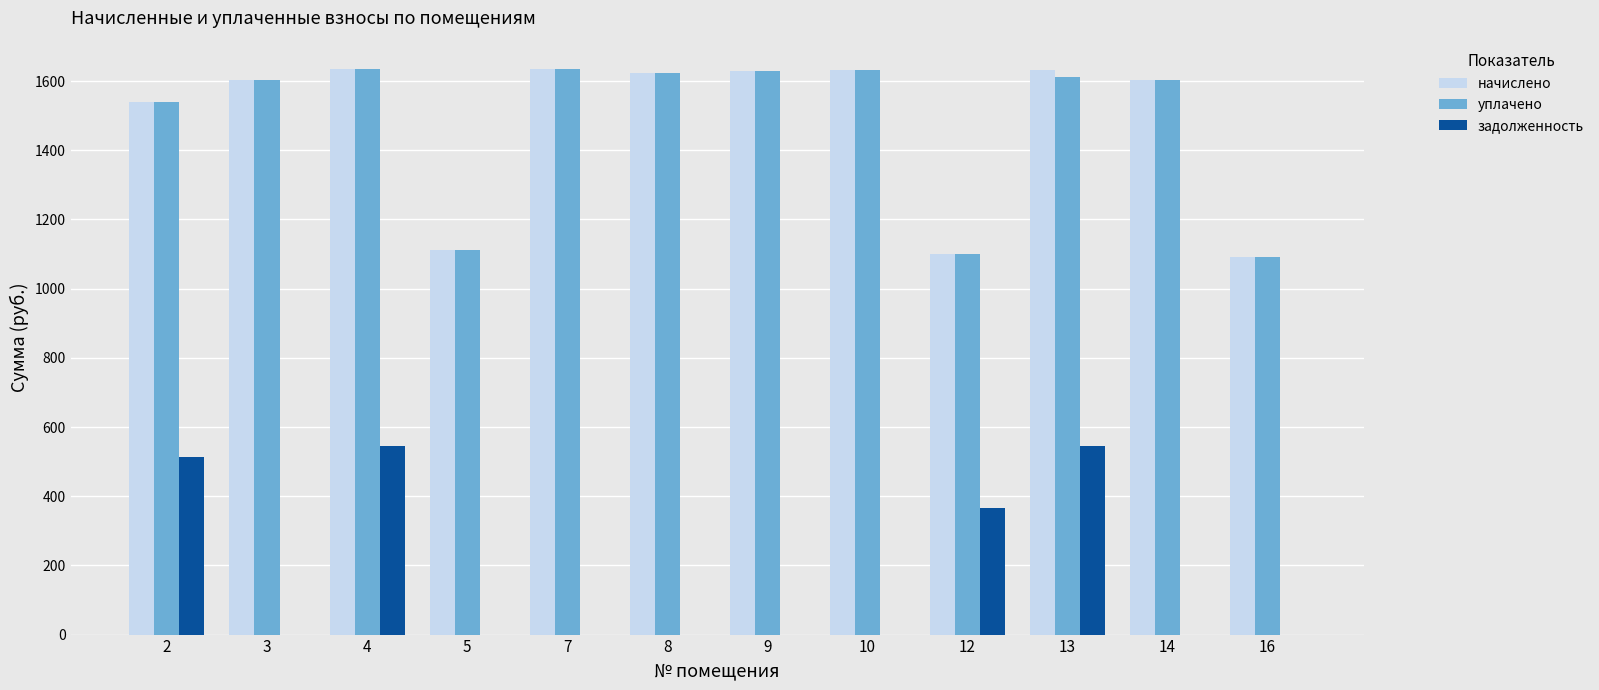

What is the sum of the начислено values at 14 and 3?

3204.1